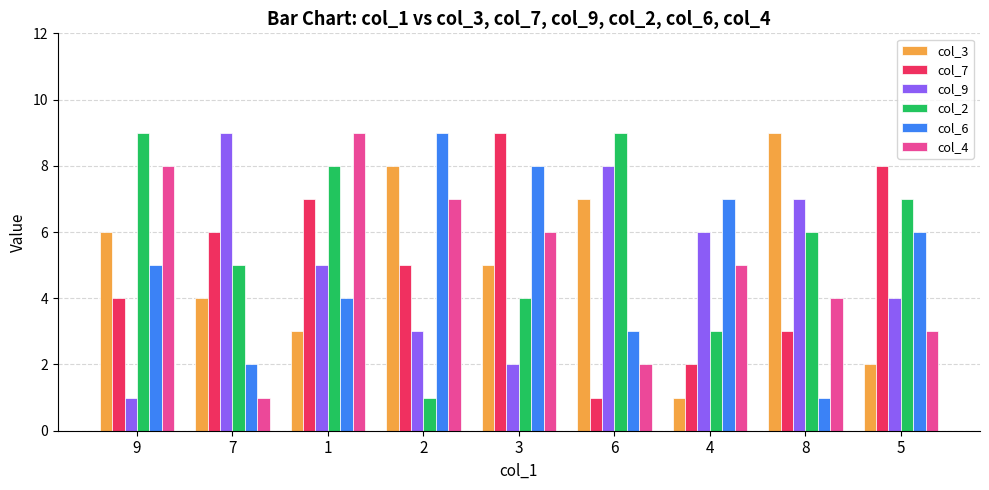

What is the difference between the maximum and minimum values in the col_3 series?

8